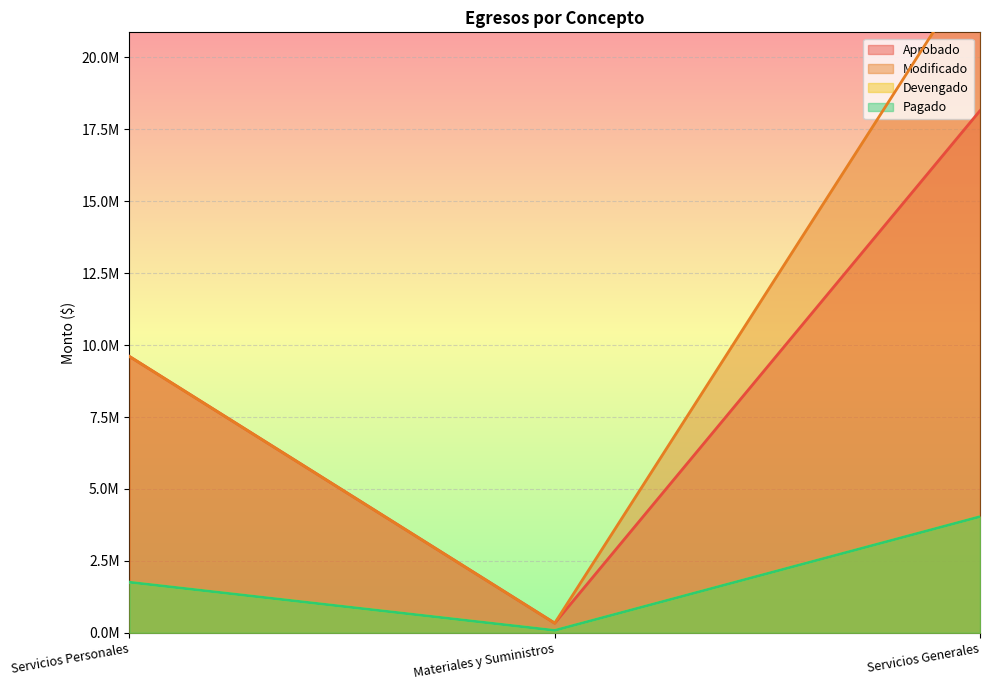

What is the average value of the Pagado series?

1958712.2